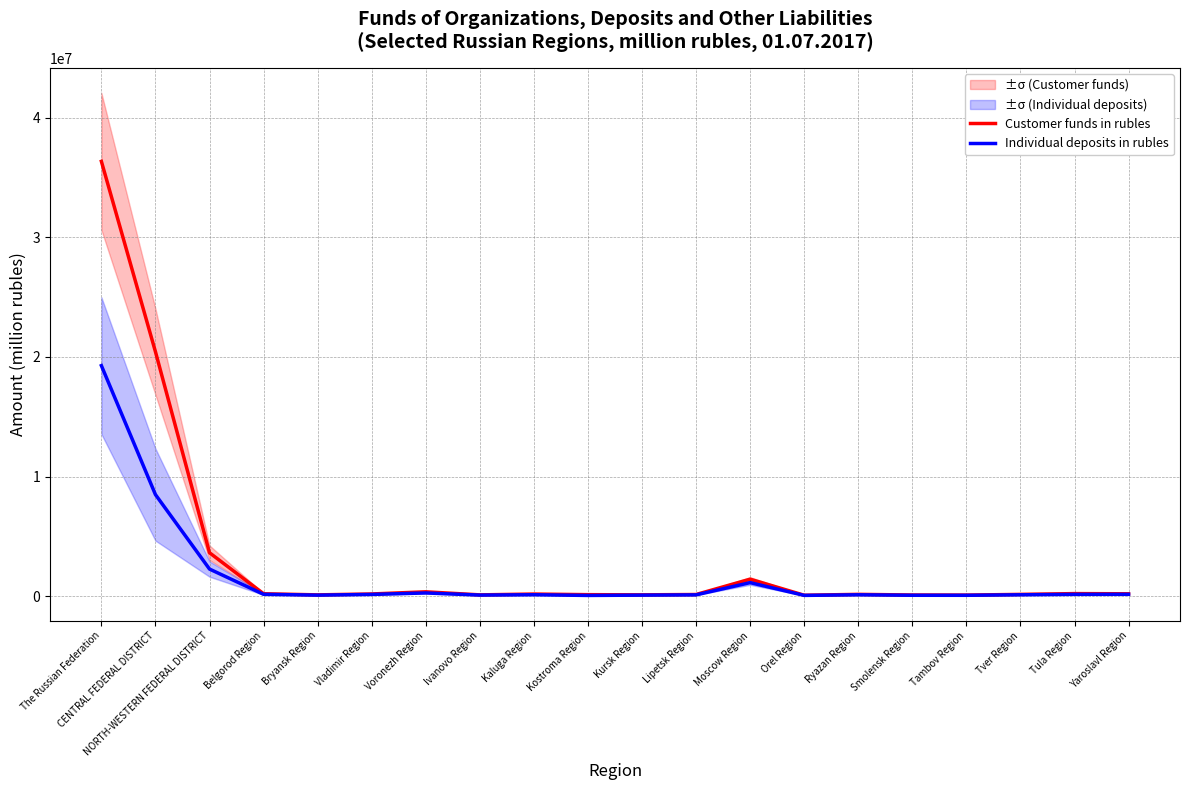

What is the greatest value displayed?

36340902